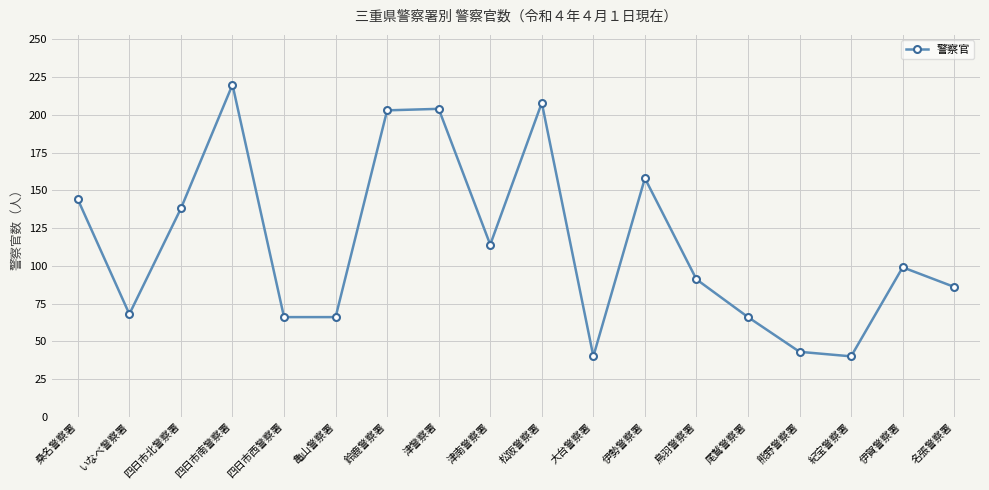

What is the greatest value displayed?

220